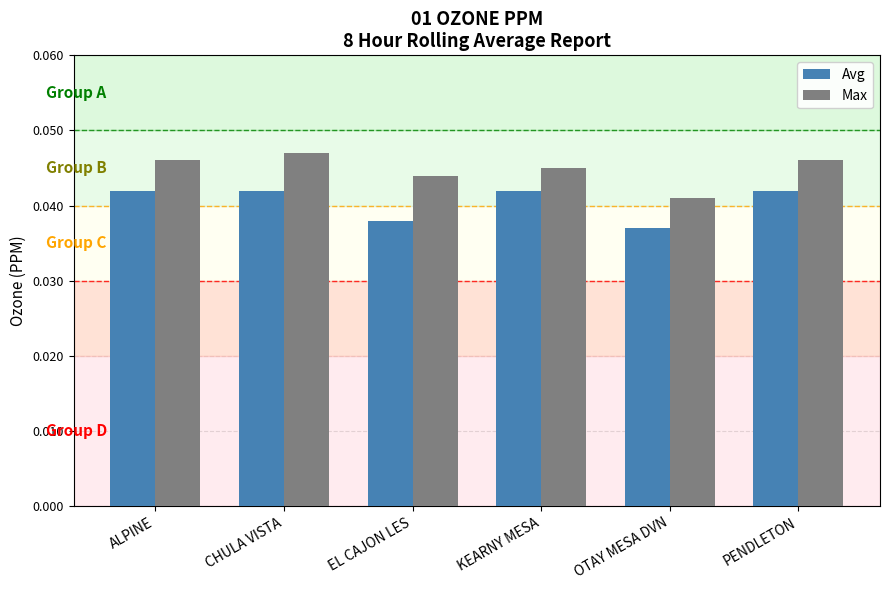

At PENDLETON, list the series in order from largest to smallest.

Max, Avg